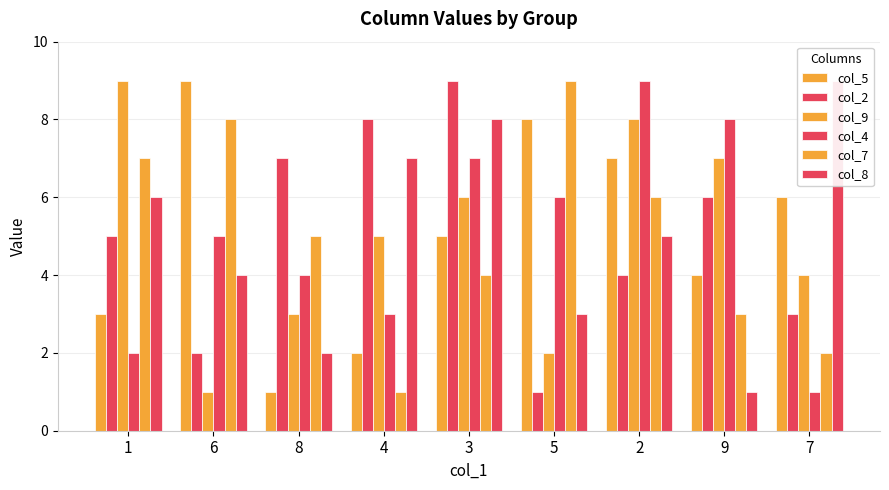

At which category does the chart reach its minimum across all series?

8